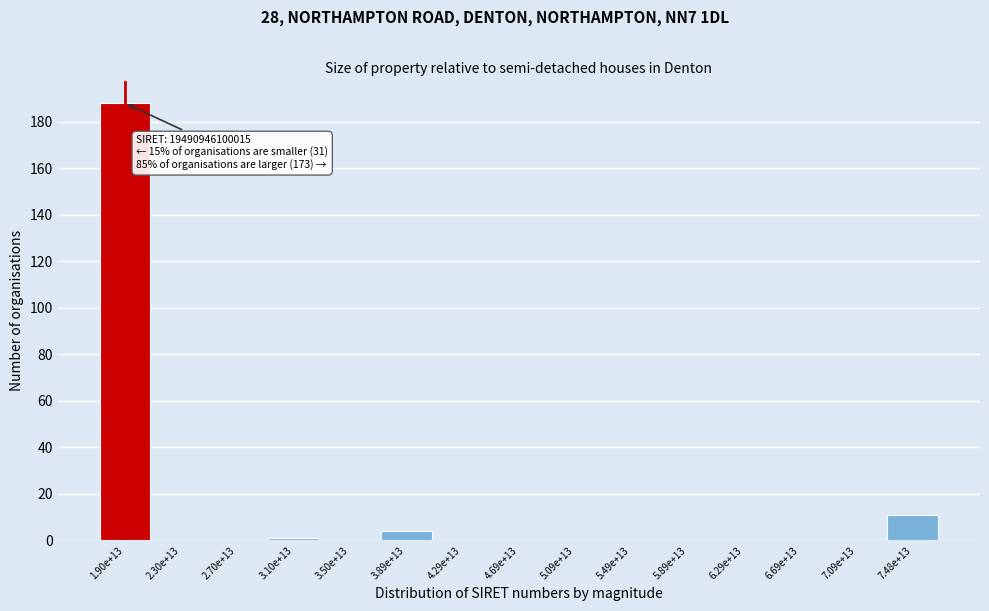

Reading right to left, transcribe all the data shown in this chart.

7.48e+13=11	7.09e+13=0	6.69e+13=0	6.29e+13=0	5.89e+13=0	5.49e+13=0	5.09e+13=0	4.69e+13=0	4.29e+13=0	3.89e+13=4	3.50e+13=0	3.10e+13=1	2.70e+13=0	2.30e+13=0	1.90e+13=188